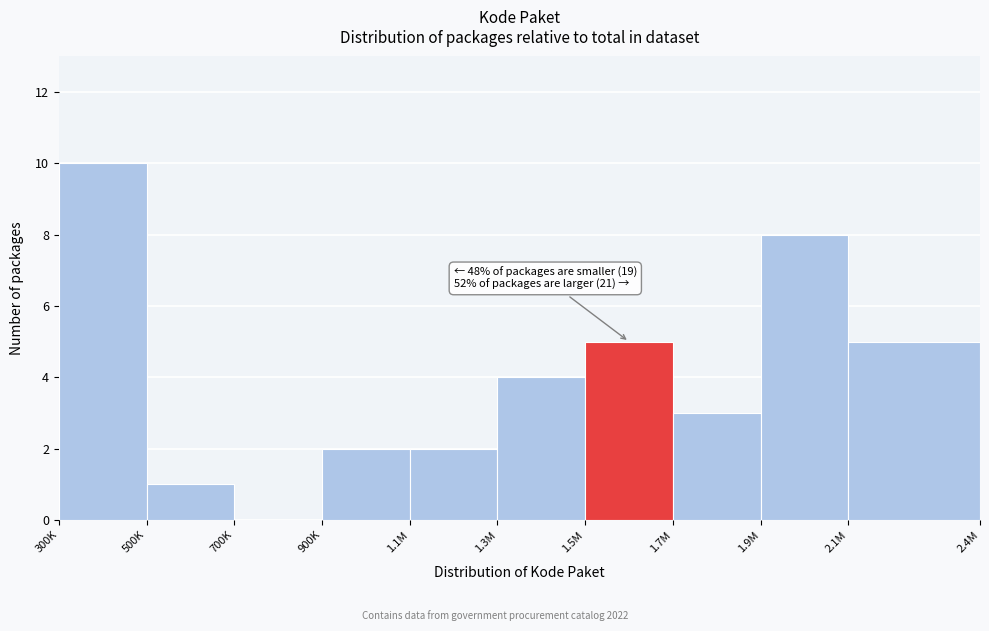

Reading left to right, list all the values displayed in this chart.

300K=10	500K=1	700K=0	900K=2	1.1M=2	1.3M=4	1.5M=5	1.7M=3	1.9M=8	2.1M=5